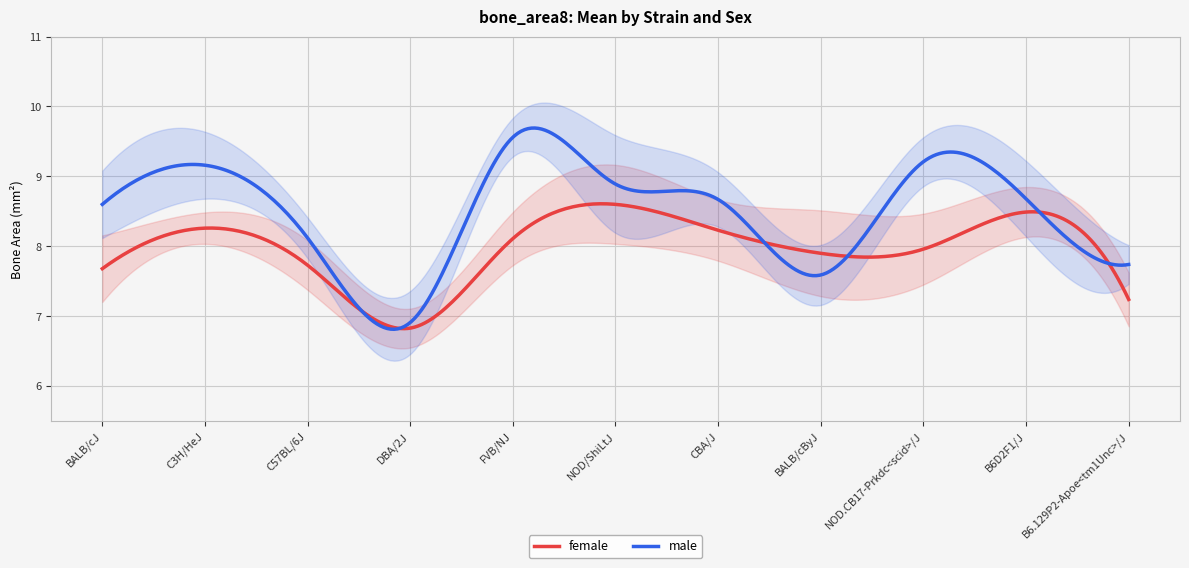

What is the difference between the highest and lowest values at B6.129P2-Apoe<tm1Unc>/J?

0.5